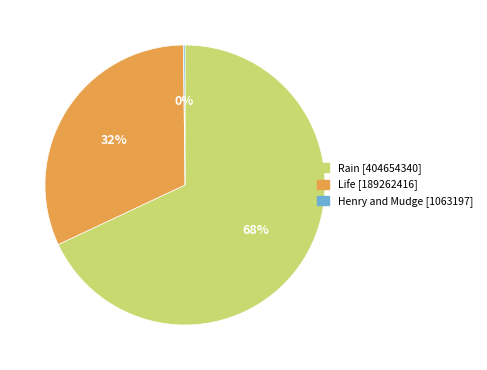

To the nearest percent, what is the average slice percentage?

33%